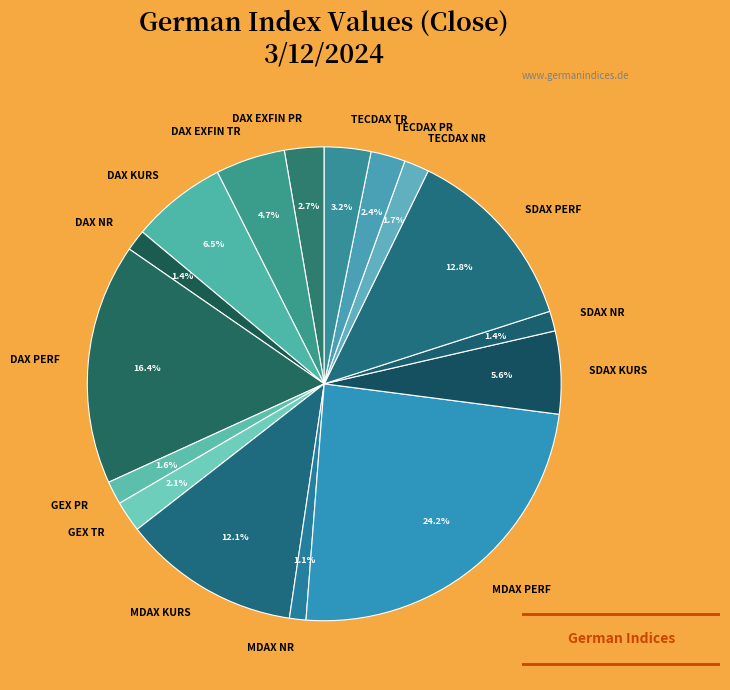

How many slices are in this pie chart?

16